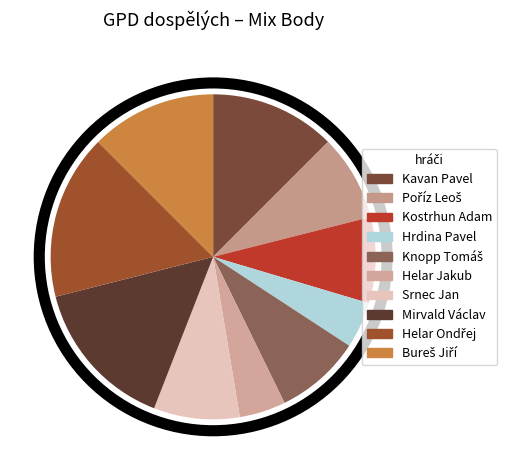

What is the total percentage of Kavan Pavel and Hrdina Pavel?

17.1%